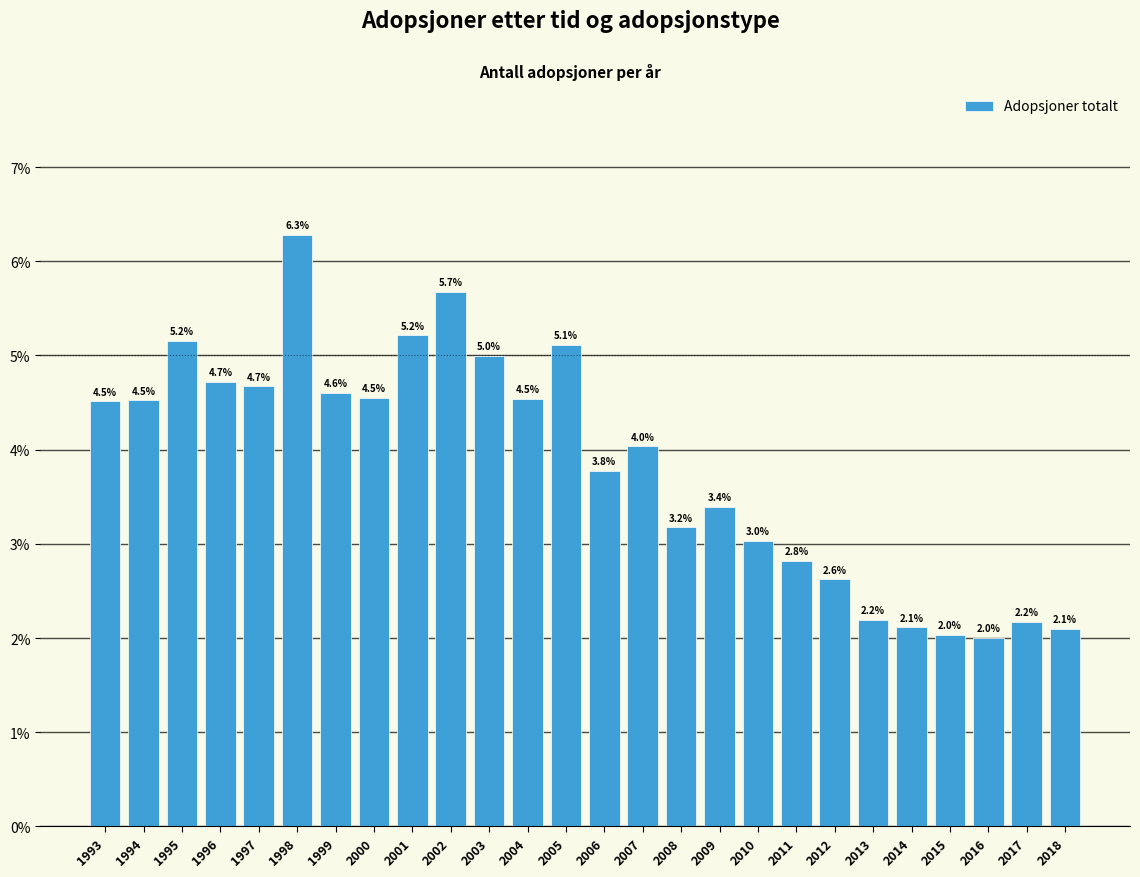

Reading left to right, list all the values displayed in this chart.

4.5	4.5	5.2	4.7	4.7	6.3	4.6	4.5	5.2	5.7	5.0	4.5	5.1	3.8	4.0	3.2	3.4	3.0	2.8	2.6	2.2	2.1	2.0	2.0	2.2	2.1